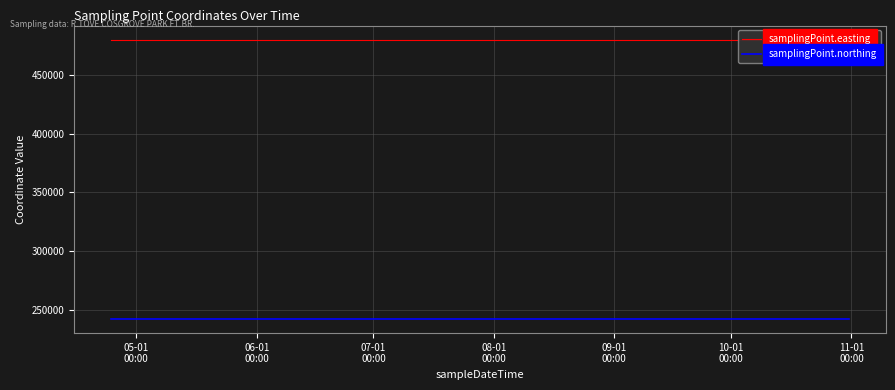

Which series has the largest range (max minus min)?

samplingPoint.easting